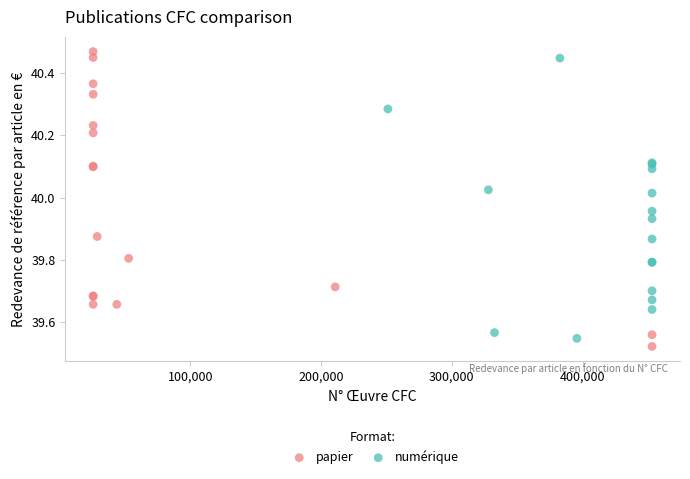

Which series contains the highest Y value?

papier